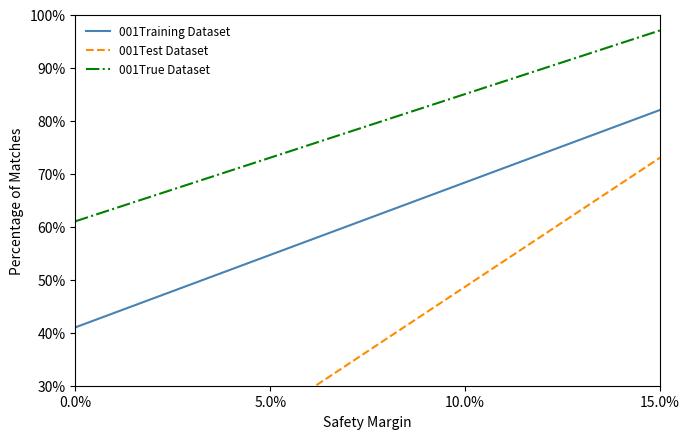

True or false: 001True Dataset and 001Training Dataset cross at least once.

False